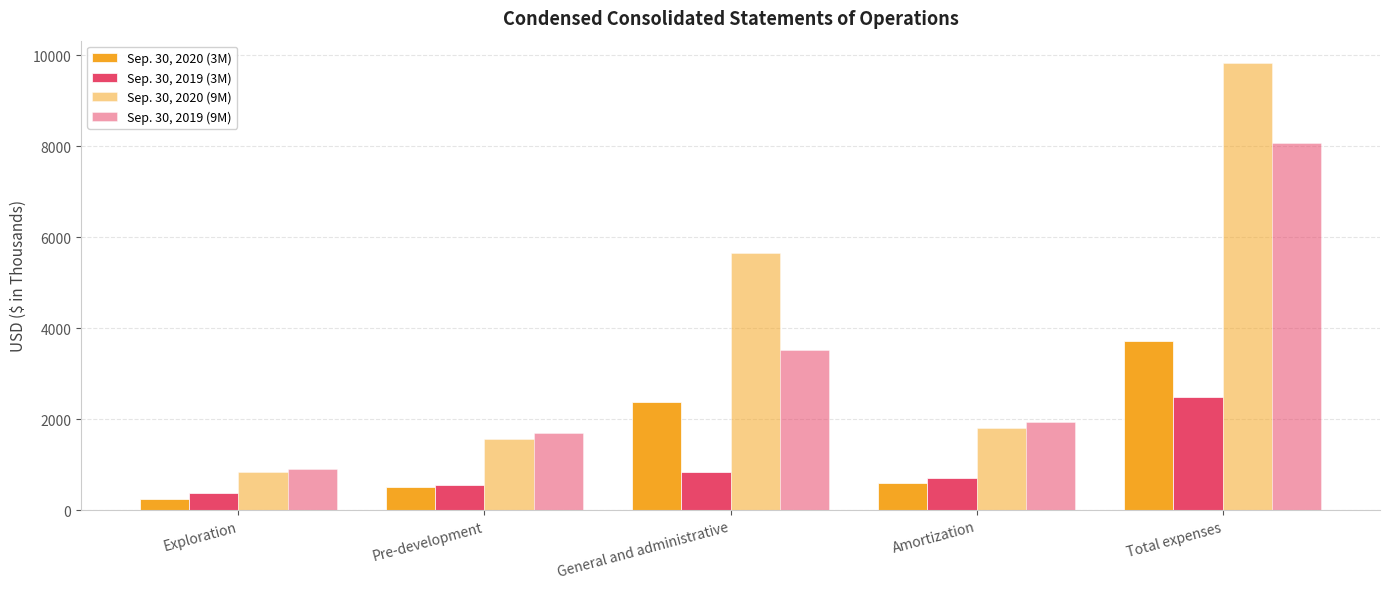

Are the bars grouped side by side (vs. stacked)?

Yes